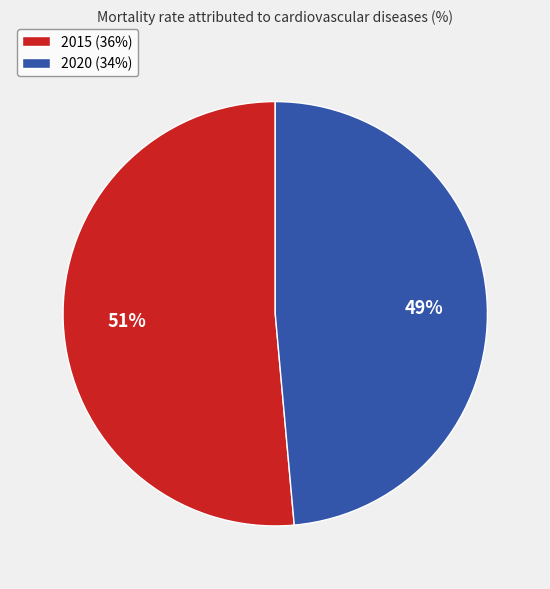

Between 2020 and 2015, which is larger?

2015